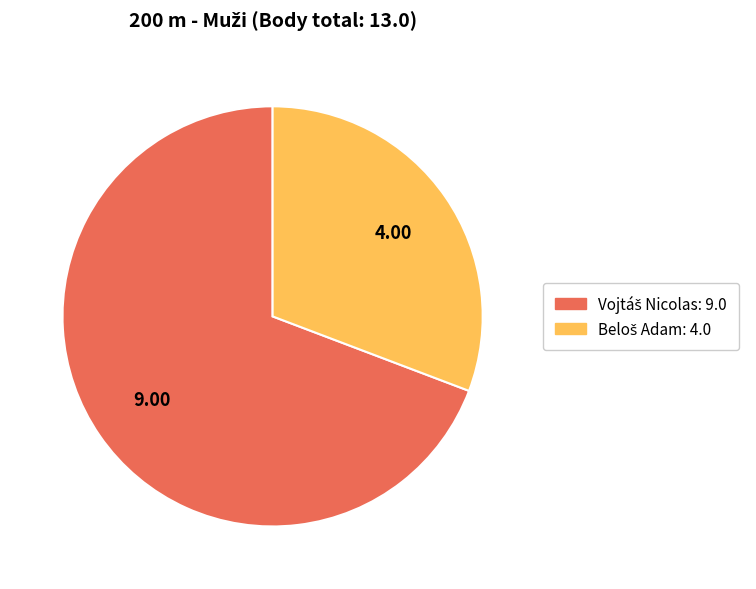

Is there any slice that represents more than half of the pie?

Yes